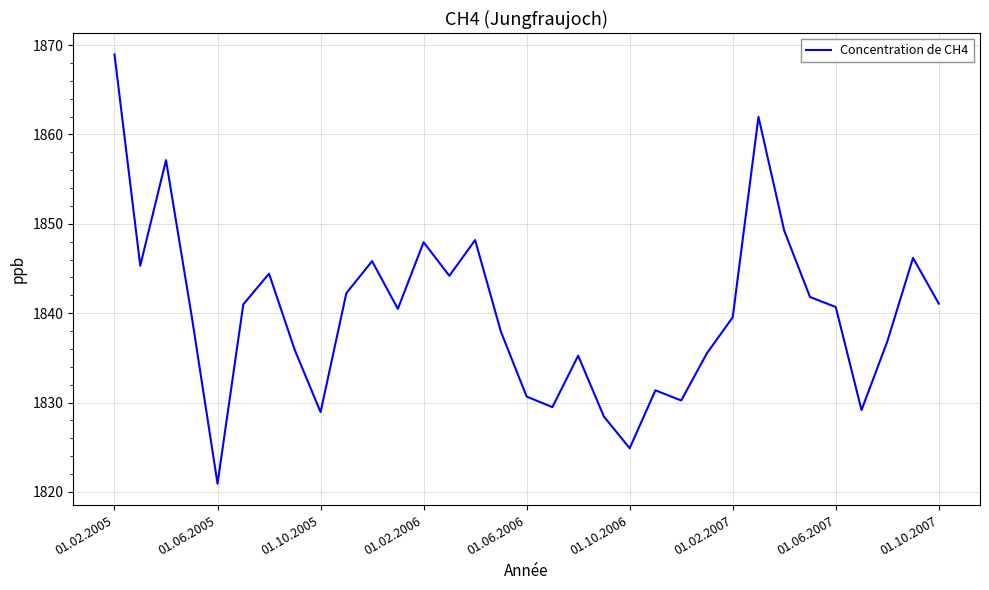

What is the maximum value shown in the chart?

1868.9